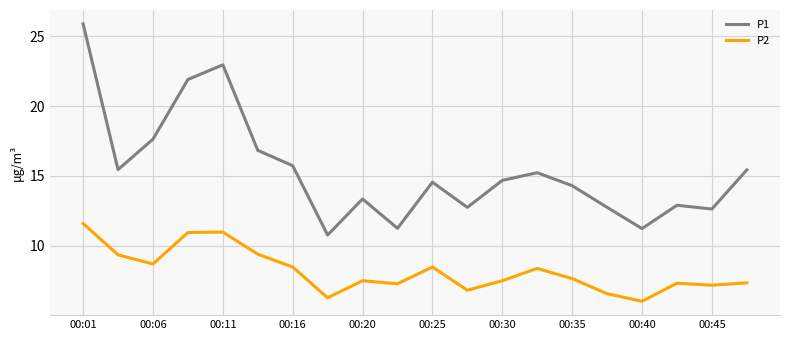

True or false: P2 and P1 cross at least once.

False